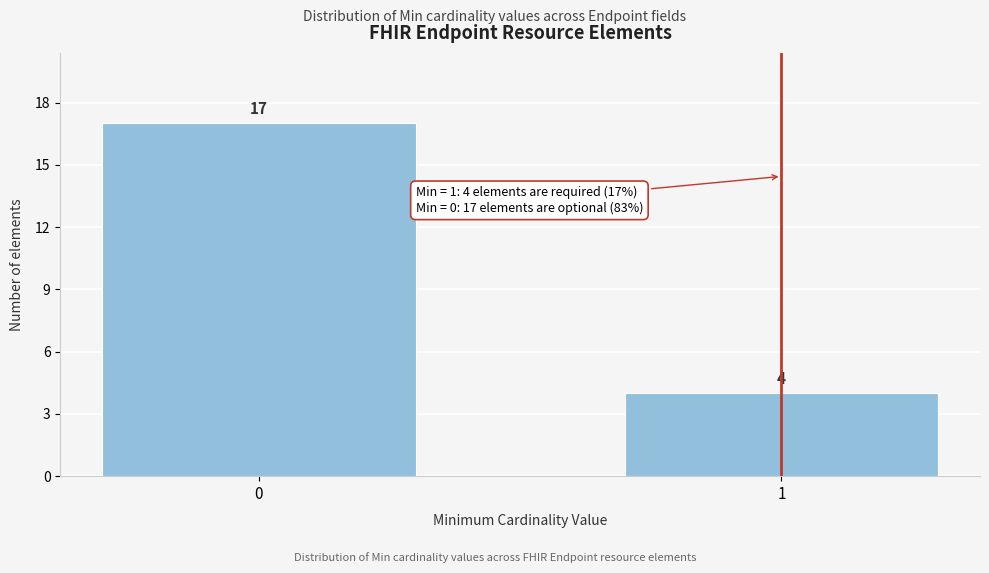

Reading right to left, transcribe all the data shown in this chart.

4	17